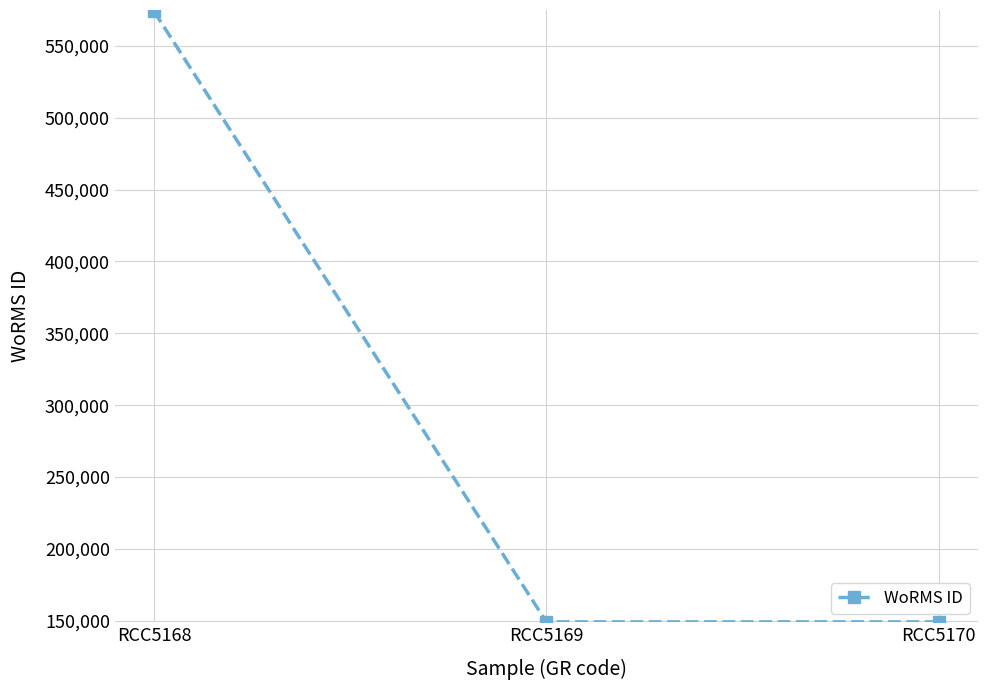

Does the chart display data point markers on the line(s)?

Yes